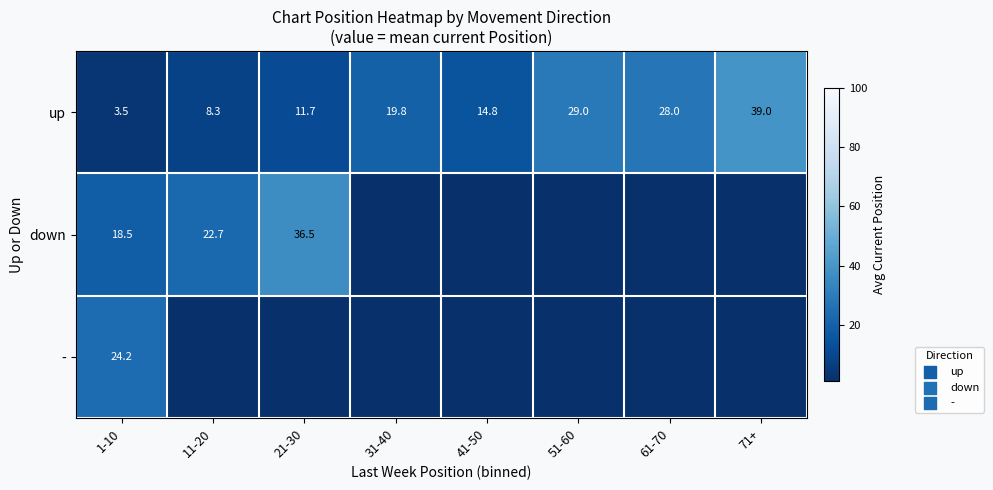

The down series shows 18.5 at 1-10. True or false?

True